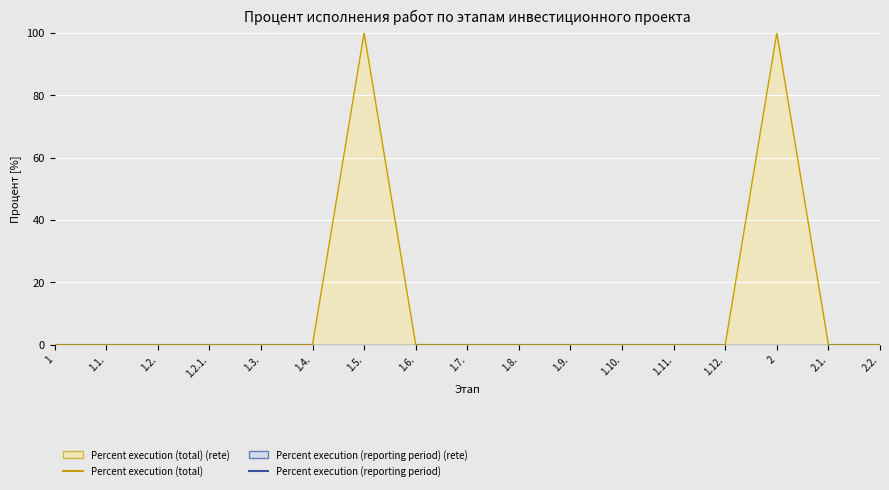

Which has a higher value, 1.7. or 2.2.?

1.7.